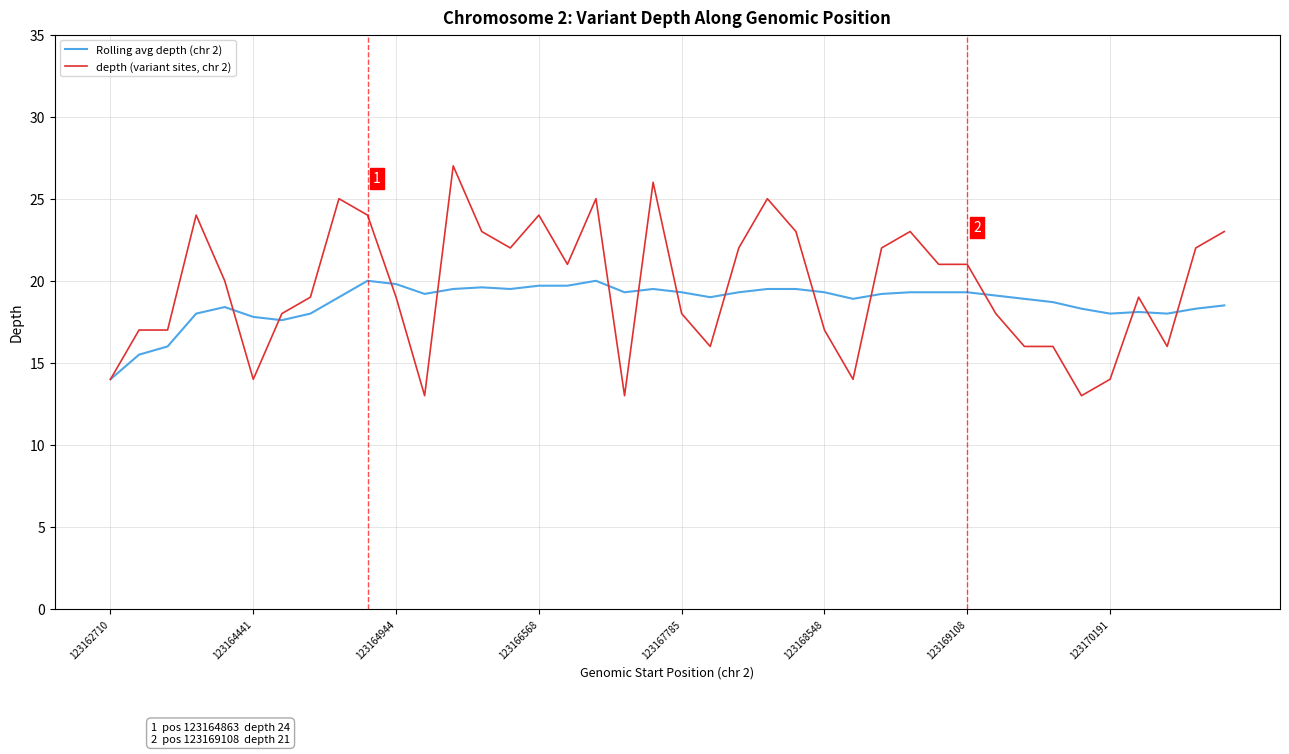

Which series has the widest spread of values?

depth (variant sites, chr 2)